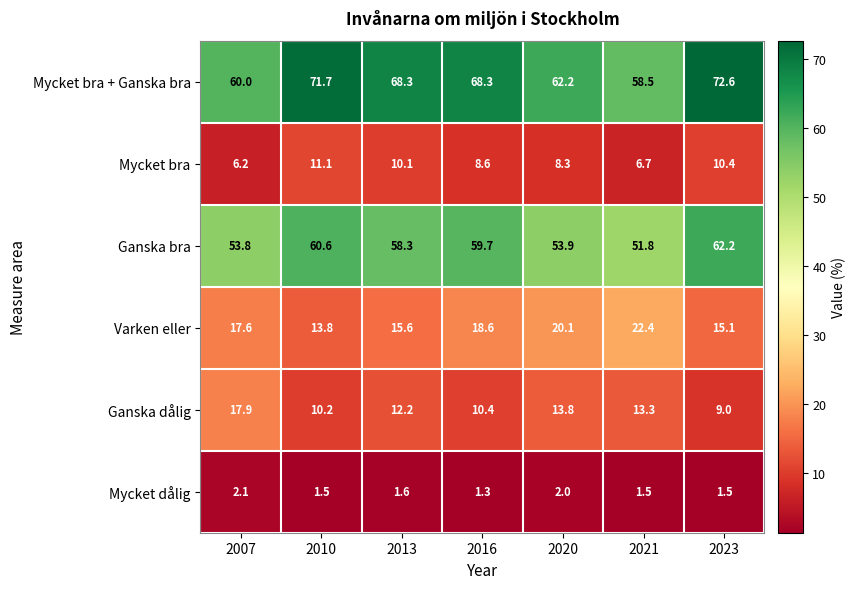

Is the value of Mycket bra at 2023 greater than the value of Mycket bra + Ganska bra at 2010?

No